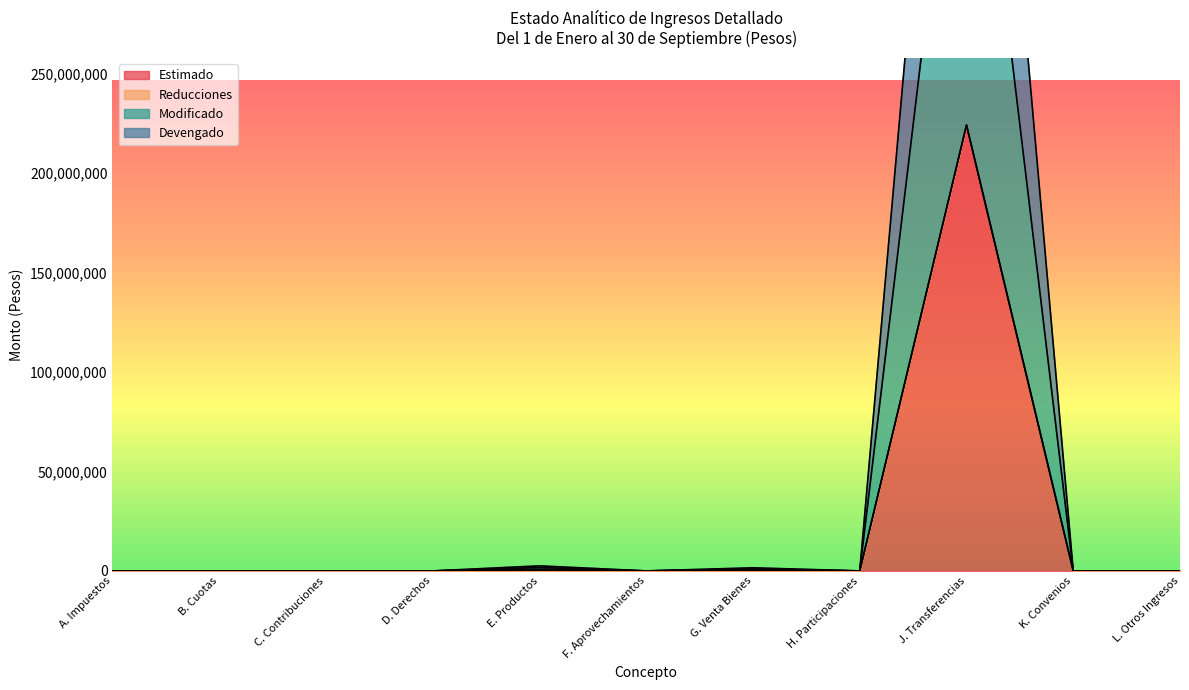

In Devengado, how many points are higher than both neighbors (excluding endpoints)?

3